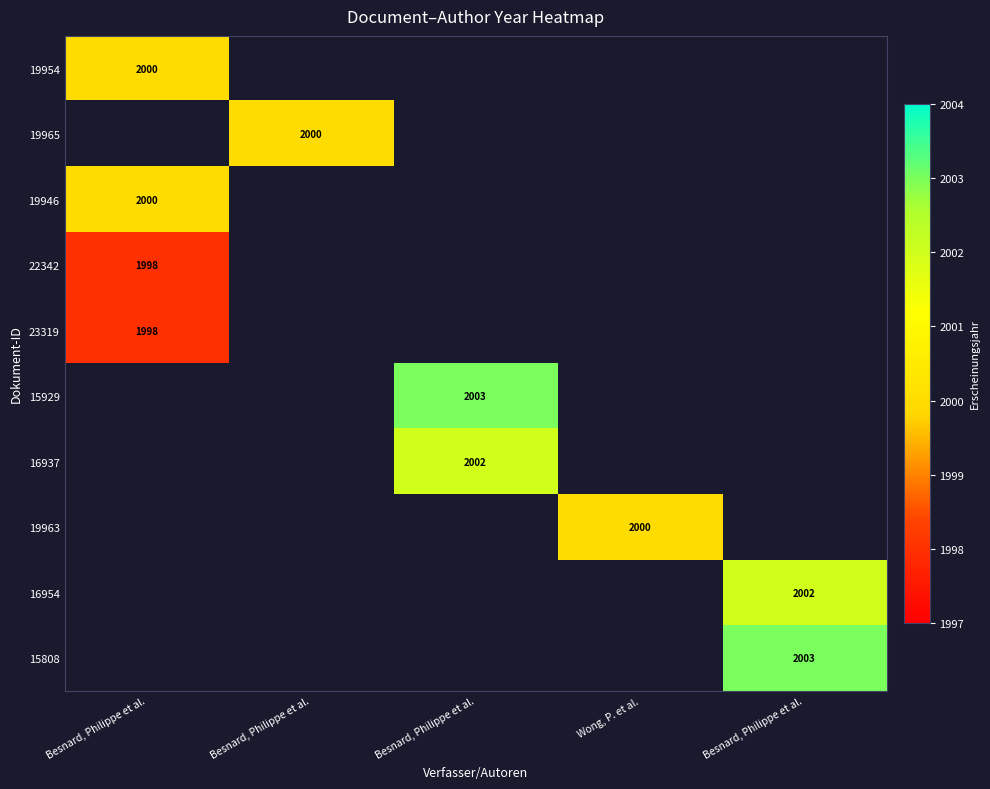

What is the maximum value shown in the chart?

2003